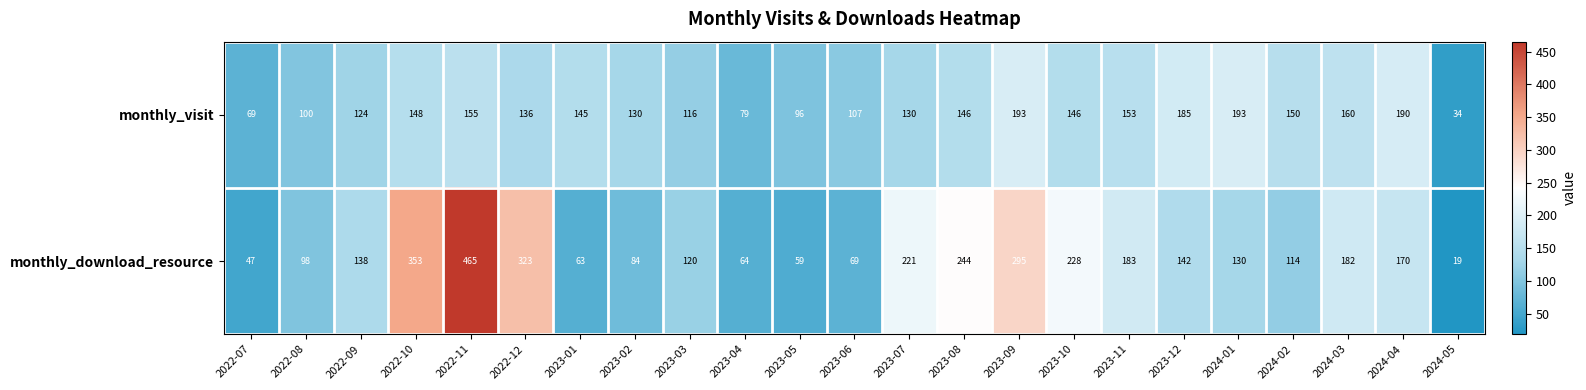

Is it true that monthly_download_resource equals 64 at 2023-04?

True